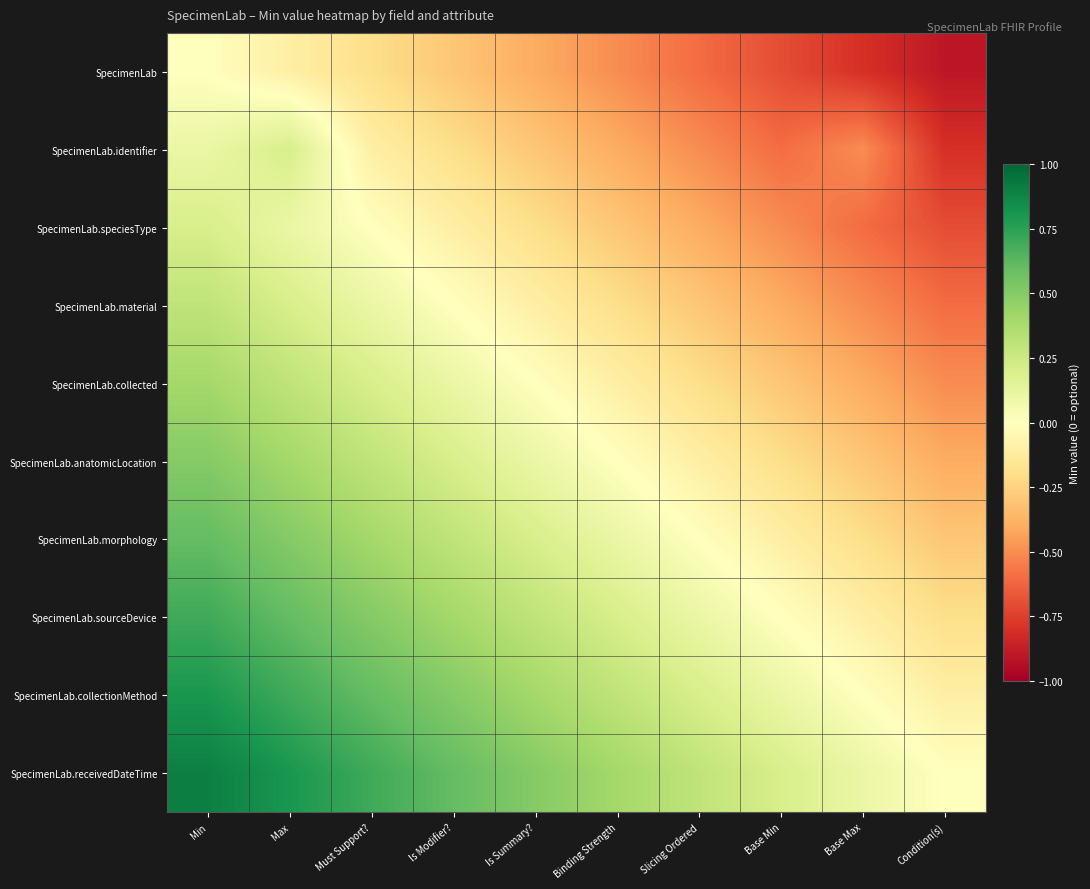

Between Max and Base Min, which is larger?

Max